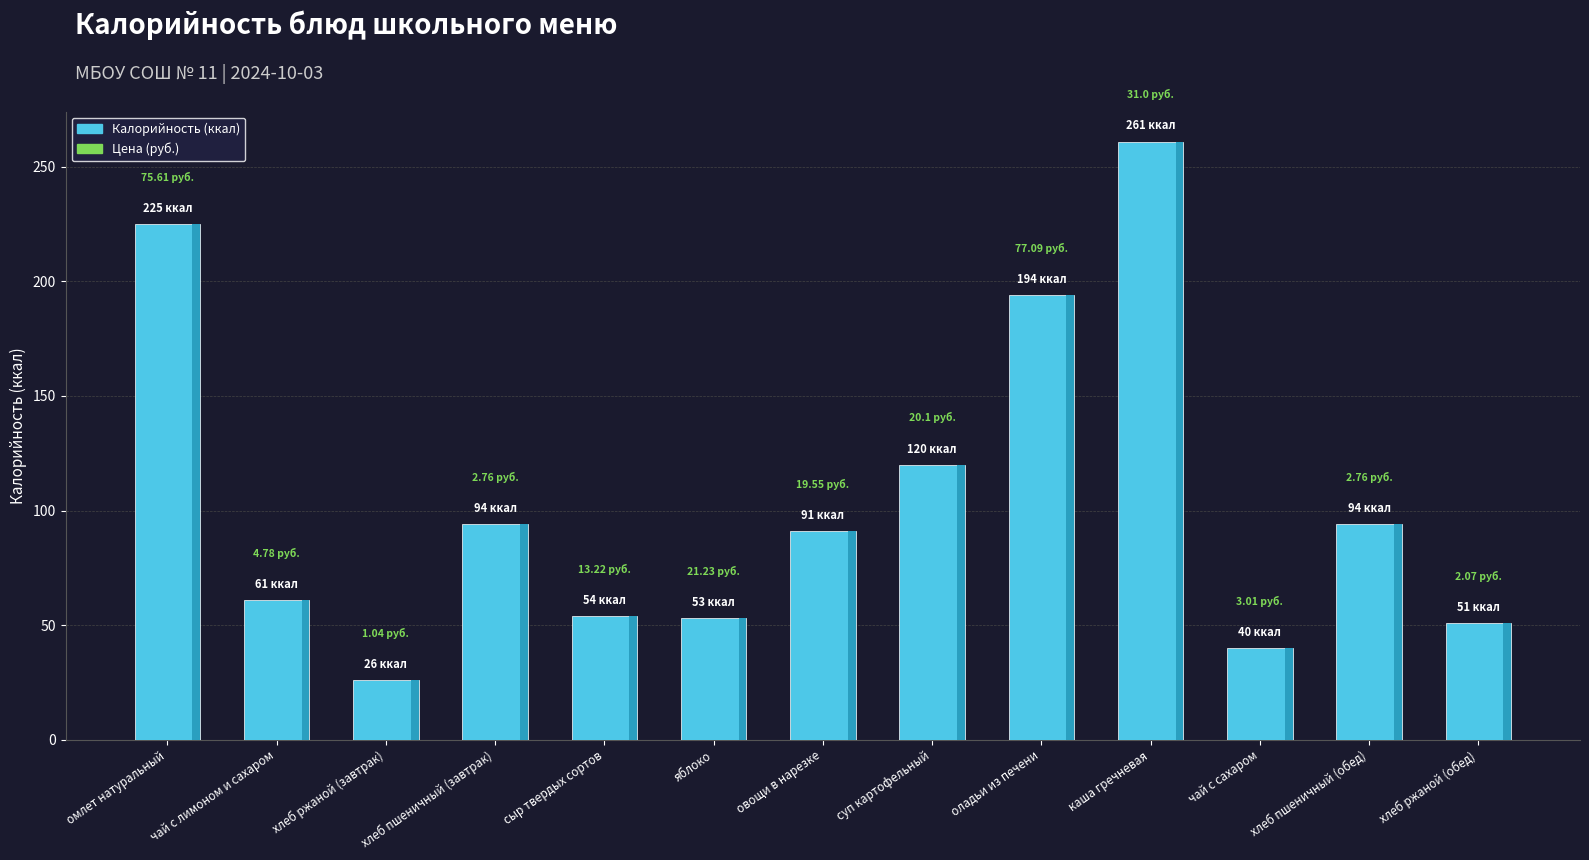

What is the label of the 13th bar from the left?

хлеб ржаной (обед)